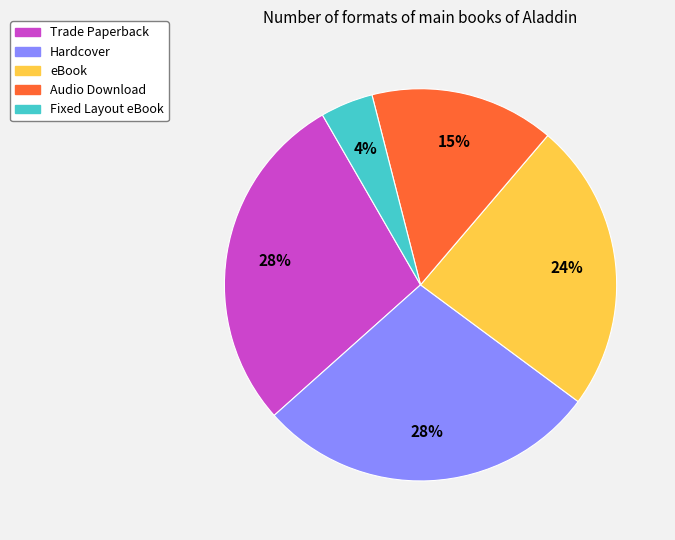

What percentage is the Fixed Layout eBook slice, to the nearest percent?

4%